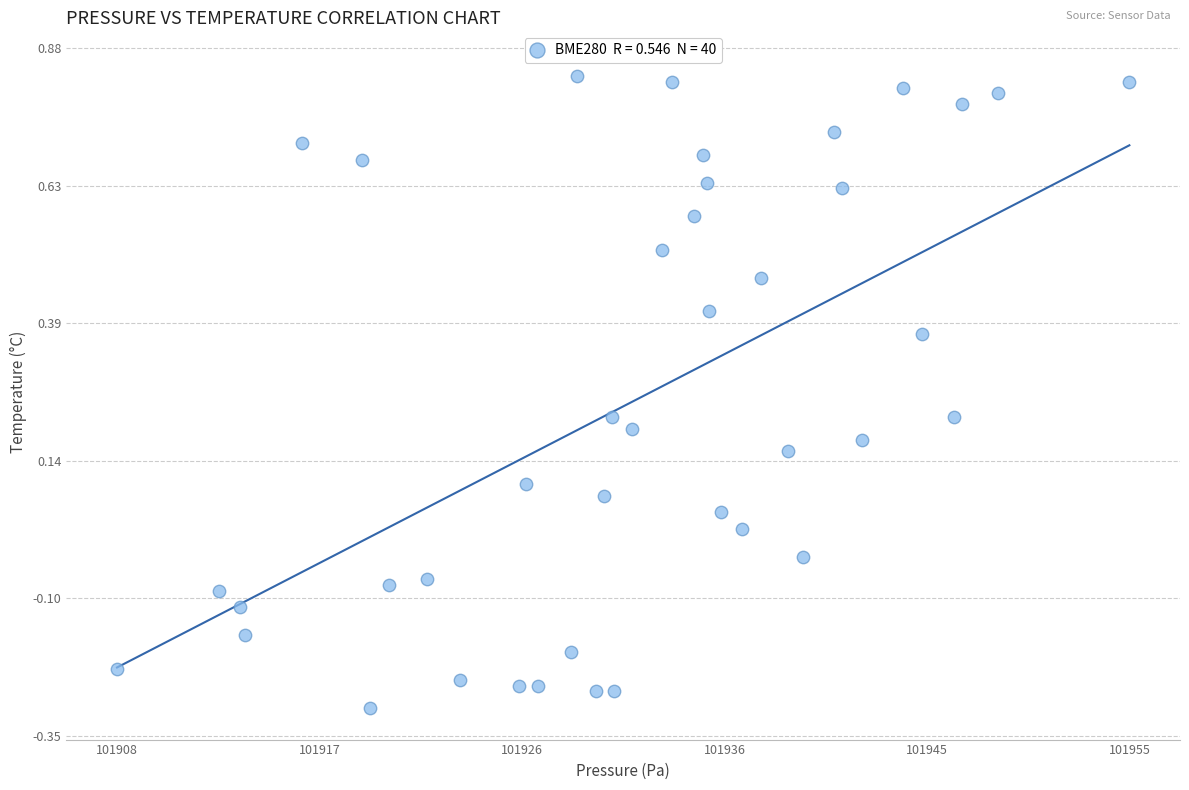

What is the range of X values (max minus min)?

47.0